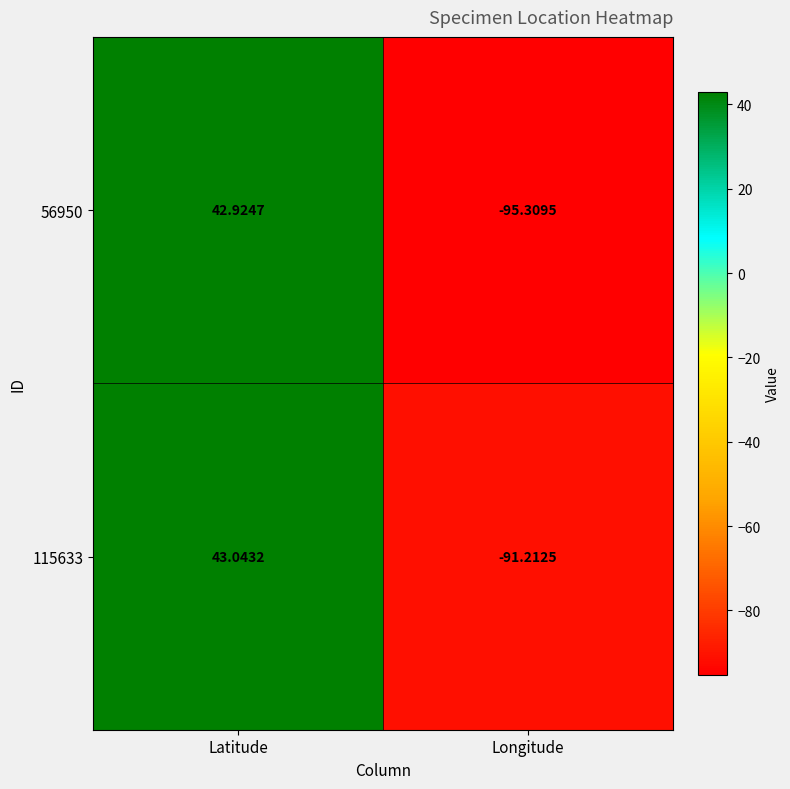

Which series has the largest range (max minus min)?

56950